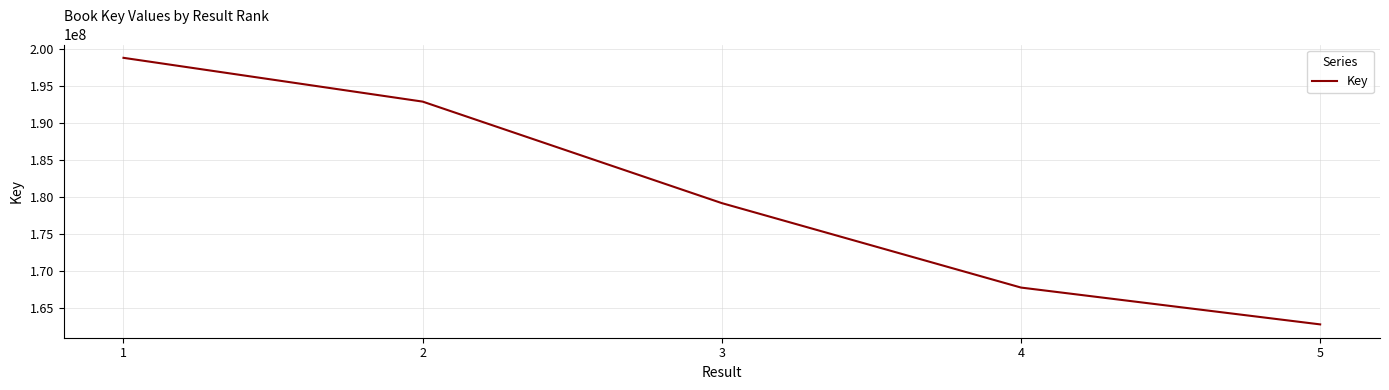

List the labels in order of value, smallest first.

5, 4, 3, 2, 1